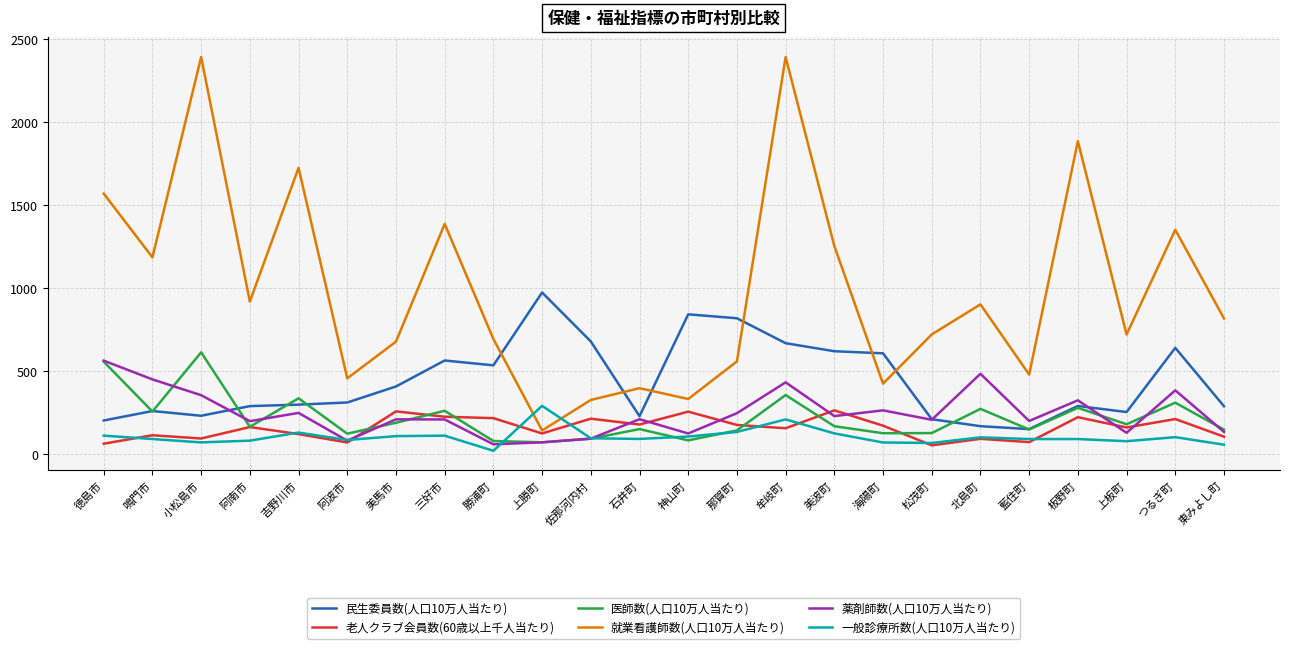

What is the spread (max minus min) of values at 神山町?

759.1